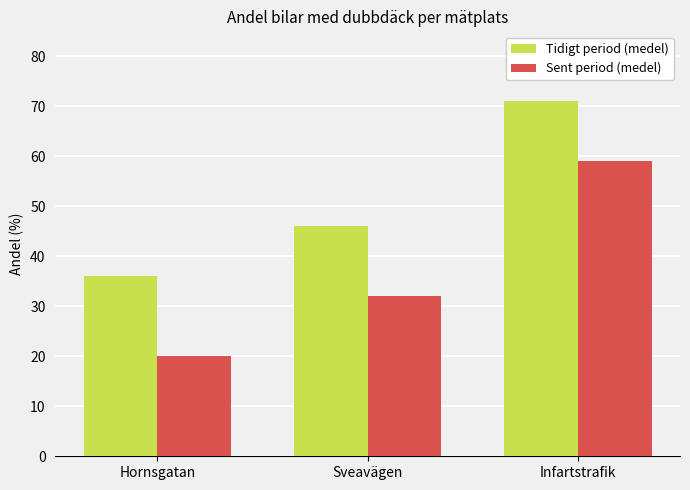

Which series has the largest range (max minus min)?

Sent period (medel)